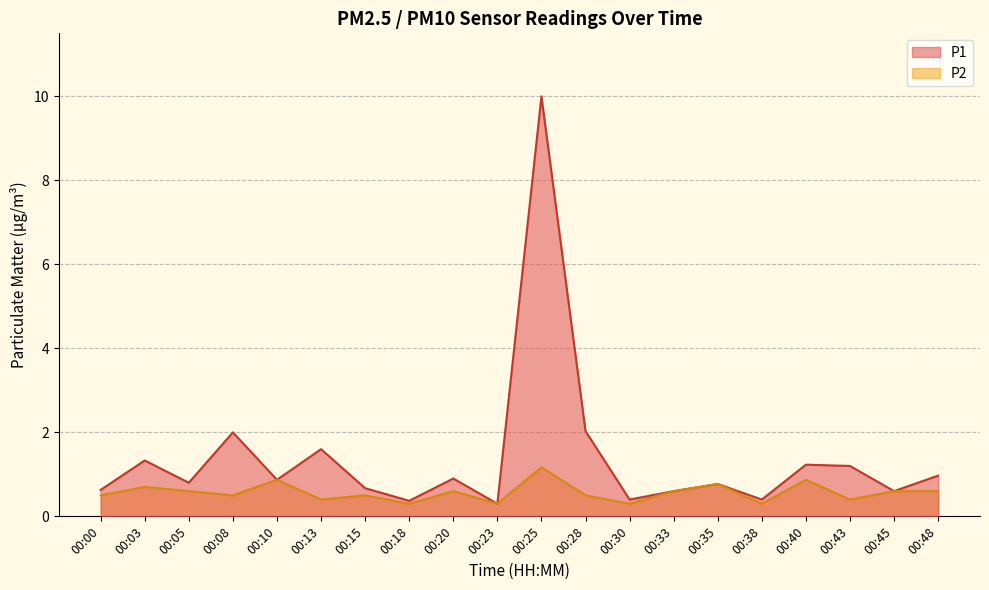

Reading left to right, what are all the values shown in this chart?

P1: 0.6	1.3	0.8	2.0	0.9	1.6	0.7	0.4	0.9	0.3	10.0	2.0	0.4	0.6	0.8	0.4	1.2	1.2	0.6	1.0
P2: 0.5	0.7	0.6	0.5	0.9	0.4	0.5	0.3	0.6	0.3	1.2	0.5	0.3	0.6	0.8	0.3	0.9	0.4	0.6	0.6